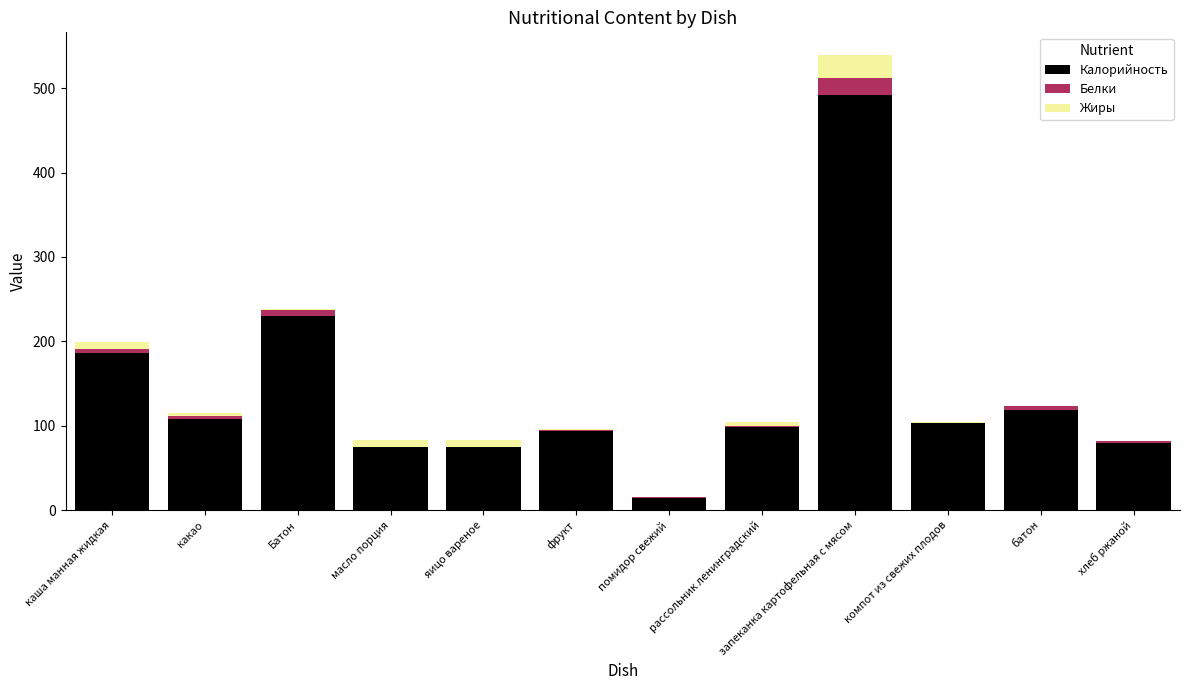

Are the bars grouped side by side (vs. stacked)?

No